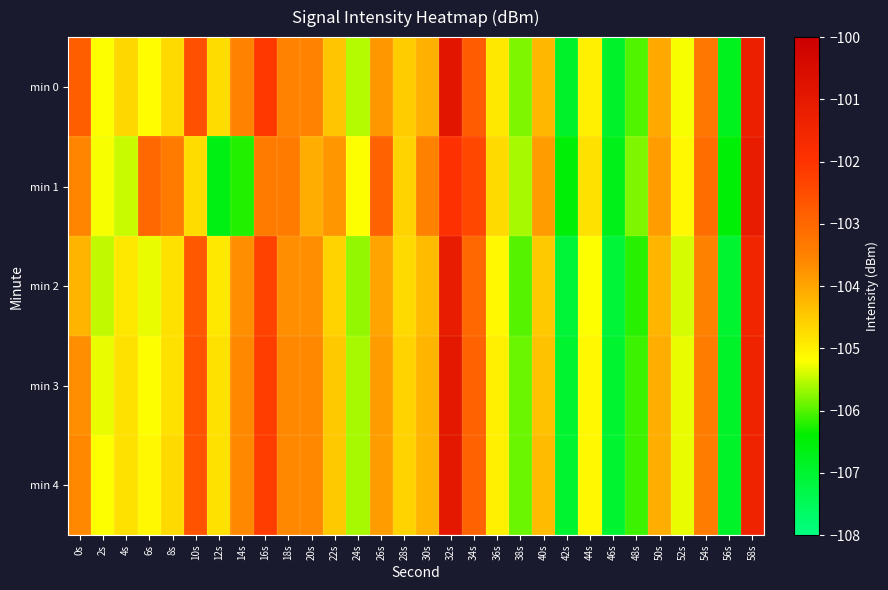

Reading left to right, list all the values displayed in this chart.

min 0: 0s=-102.8	2s=-105.2	4s=-104.7	6s=-105.2	8s=-104.7	10s=-102.5	12s=-104.7	14s=-103.5	16s=-102.1	18s=-103.5	20s=-103.5	22s=-104.4	24s=-105.6	26s=-103.8	28s=-104.5	30s=-104.1	32s=-100.9	34s=-102.8	36s=-104.9	38s=-105.8	40s=-104.2	42s=-106.9	44s=-105.0	46s=-106.9	48s=-106.0	50s=-104.0	52s=-105.2	54s=-103.3	56s=-106.8	58s=-101.3
min 1: 0s=-103.5	2s=-105.2	4s=-105.5	6s=-103.0	8s=-103.4	10s=-104.7	12s=-106.7	14s=-106.2	16s=-103.4	18s=-103.4	20s=-104.1	22s=-103.8	24s=-105.2	26s=-102.9	28s=-104.6	30s=-103.5	32s=-101.9	34s=-102.4	36s=-104.7	38s=-105.6	40s=-103.9	42s=-106.5	44s=-104.8	46s=-106.7	48s=-105.8	50s=-103.9	52s=-105.1	54s=-103.1	56s=-106.5	58s=-101.1
min 2: 0s=-104.2	2s=-105.5	4s=-104.9	6s=-105.3	8s=-104.8	10s=-102.7	12s=-104.9	14s=-103.7	16s=-102.3	18s=-103.7	20s=-103.7	22s=-104.6	24s=-105.7	26s=-104.0	28s=-104.7	30s=-104.3	32s=-101.1	34s=-103.0	36s=-105.1	38s=-106.0	40s=-104.5	42s=-107.1	44s=-105.2	46s=-107.1	48s=-106.2	50s=-104.2	52s=-105.4	54s=-103.5	56s=-107.0	58s=-101.5
min 3: 0s=-103.7	2s=-105.3	4s=-104.8	6s=-105.2	8s=-104.8	10s=-102.6	12s=-104.8	14s=-103.6	16s=-102.2	18s=-103.6	20s=-103.6	22s=-104.5	24s=-105.6	26s=-103.9	28s=-104.6	30s=-104.2	32s=-101.0	34s=-102.9	36s=-105.0	38s=-105.9	40s=-104.4	42s=-107.0	44s=-105.1	46s=-107.0	48s=-106.1	50s=-104.1	52s=-105.3	54s=-103.4	56s=-106.9	58s=-101.4
min 4: 0s=-103.6	2s=-105.2	4s=-104.8	6s=-105.1	8s=-104.7	10s=-102.6	12s=-104.8	14s=-103.6	16s=-102.2	18s=-103.6	20s=-103.6	22s=-104.5	24s=-105.6	26s=-103.9	28s=-104.6	30s=-104.2	32s=-101.0	34s=-102.9	36s=-105.0	38s=-105.9	40s=-104.3	42s=-107.0	44s=-105.1	46s=-107.0	48s=-106.1	50s=-104.1	52s=-105.3	54s=-103.4	56s=-106.9	58s=-101.4